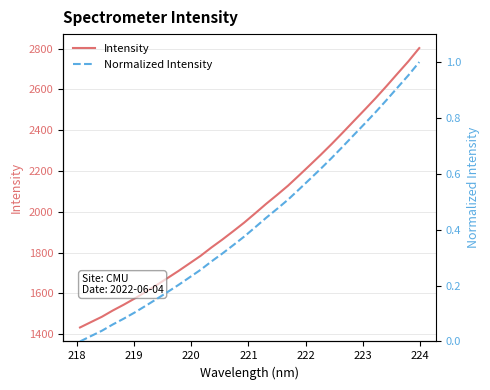

At how many categories does at least one series exceed 1439?

31